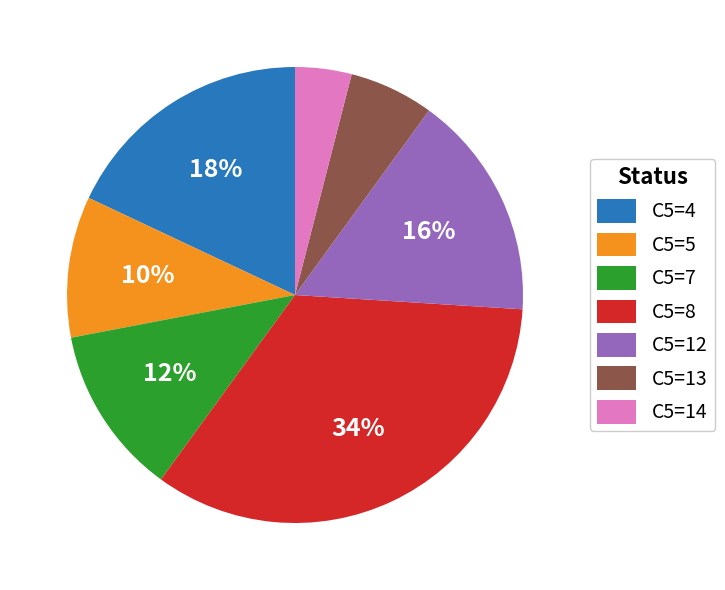

True or false: C5=13 accounts for 6% of the total.

True